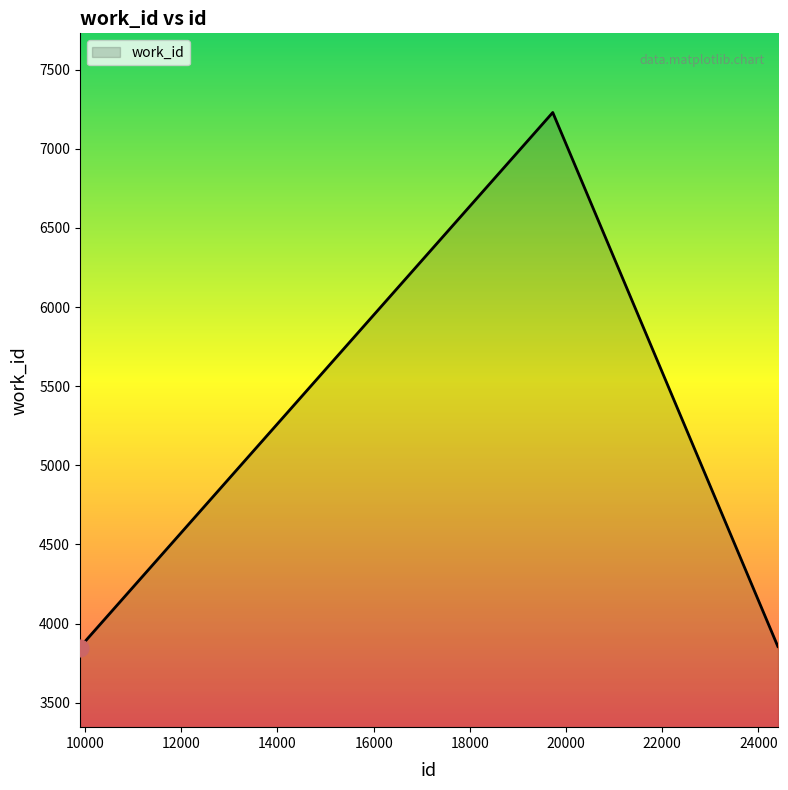

What is the minimum value shown in the chart?

3846